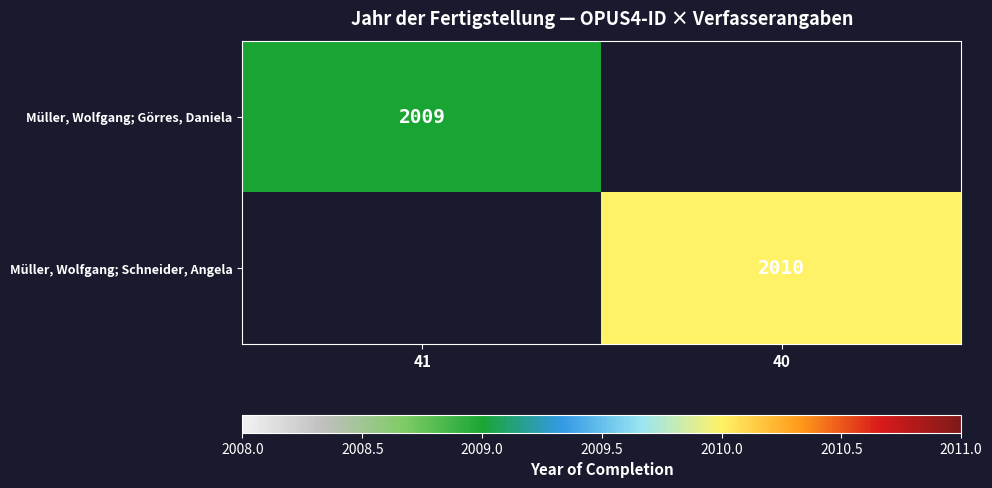

The value of Müller, Wolfgang; Görres, Daniela at 41 is 2009. True or false?

True